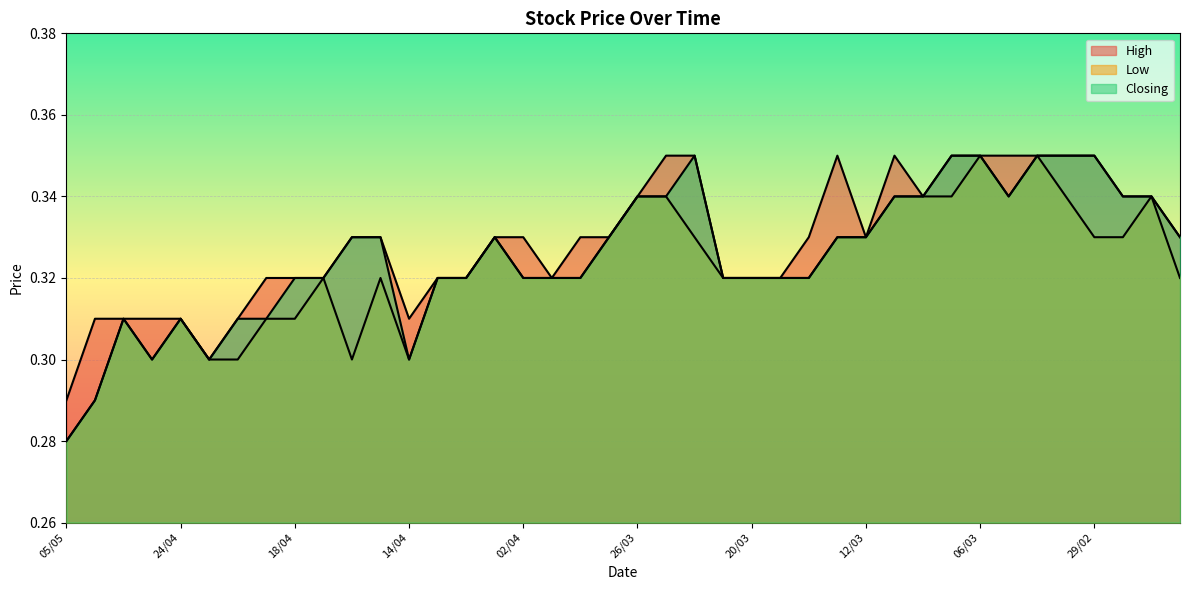

How many interior local peaks does the High series have?

2